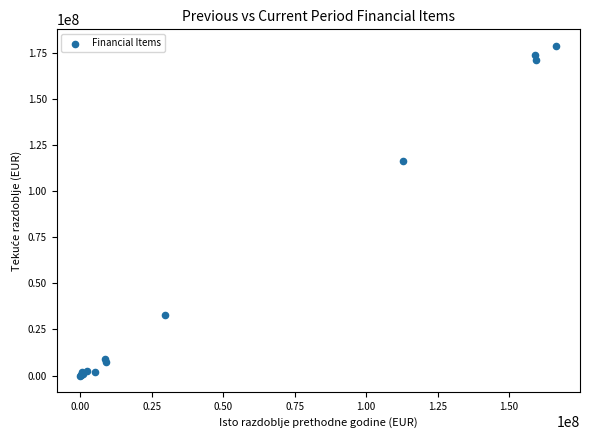

What Y value in the scatter plot is closest to 89373913?

116582765